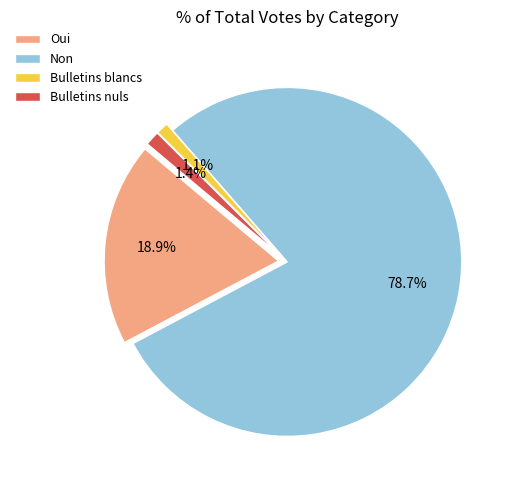

Does Bulletins nuls account for over 50% of the chart?

No